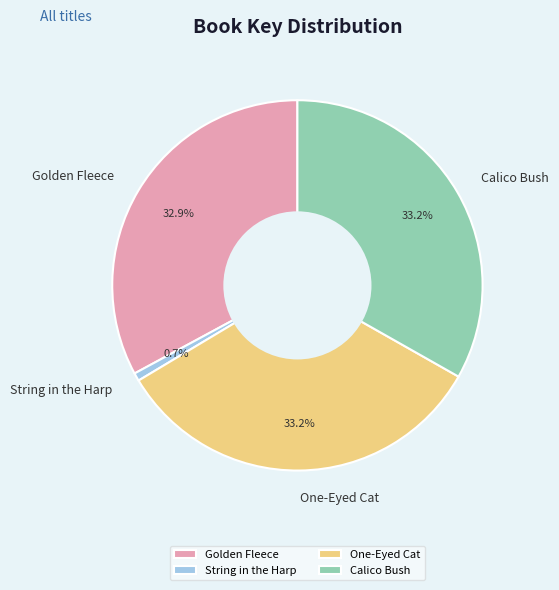

Which category has the smallest portion of the pie?

String in the Harp